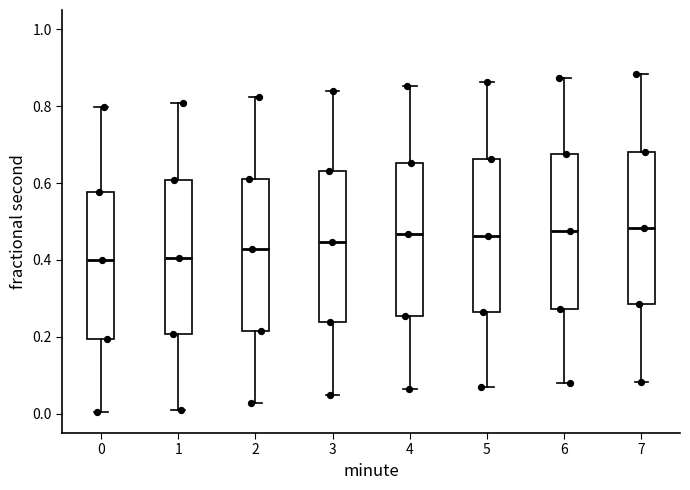

Where is the lower edge of the box at x = 2 on the y-axis? The values are not printed on the chart, so give them approximately, as read against the axis.

0.22